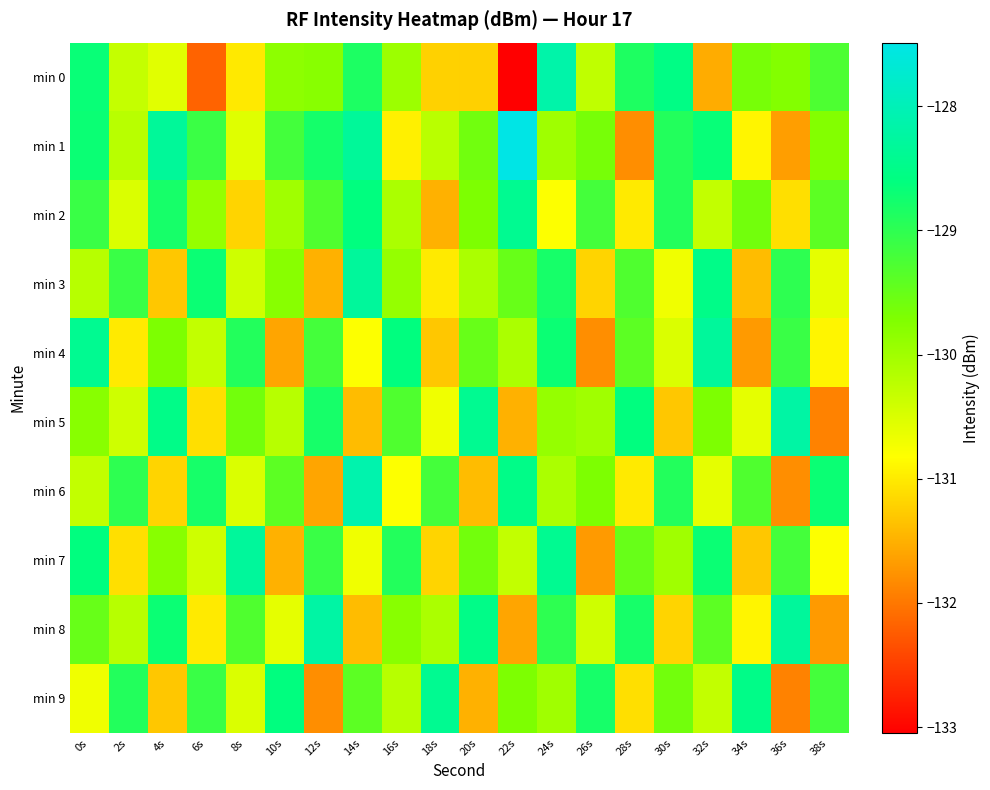

Reading left to right, list all the values displayed in this chart.

min 0: 0s=-128.7	2s=-130.3	4s=-130.6	6s=-132.2	8s=-131.0	10s=-129.8	12s=-129.8	14s=-128.8	16s=-130.0	18s=-131.2	20s=-131.2	22s=-133.0	24s=-128.1	26s=-130.3	28s=-128.9	30s=-128.5	32s=-131.5	34s=-129.6	36s=-129.8	38s=-129.3
min 1: 0s=-128.7	2s=-130.2	4s=-128.3	6s=-129.1	8s=-130.5	10s=-129.2	12s=-128.8	14s=-128.3	16s=-130.9	18s=-130.2	20s=-129.6	22s=-127.5	24s=-130.0	26s=-129.6	28s=-131.8	30s=-128.9	32s=-128.7	34s=-130.9	36s=-131.7	38s=-129.8
min 2: 0s=-129.1	2s=-130.5	4s=-128.8	6s=-129.9	8s=-131.2	10s=-130.0	12s=-129.3	14s=-128.6	16s=-130.1	18s=-131.5	20s=-129.7	22s=-128.4	24s=-130.8	26s=-129.2	28s=-131.0	30s=-128.9	32s=-130.3	34s=-129.6	36s=-131.1	38s=-129.4
min 3: 0s=-130.2	2s=-129.1	4s=-131.3	6s=-128.7	8s=-130.4	10s=-129.8	12s=-131.5	14s=-128.3	16s=-129.9	18s=-131.0	20s=-130.1	22s=-129.5	24s=-128.8	26s=-131.2	28s=-129.3	30s=-130.7	32s=-128.5	34s=-131.4	36s=-129.0	38s=-130.6
min 4: 0s=-128.4	2s=-131.0	4s=-129.7	6s=-130.3	8s=-128.9	10s=-131.6	12s=-129.2	14s=-130.8	16s=-128.6	18s=-131.3	20s=-129.5	22s=-130.1	24s=-128.7	26s=-131.8	28s=-129.4	30s=-130.5	32s=-128.3	34s=-131.7	36s=-129.1	38s=-130.9
min 5: 0s=-129.8	2s=-130.4	4s=-128.5	6s=-131.1	8s=-129.6	10s=-130.2	12s=-128.8	14s=-131.4	16s=-129.3	18s=-130.7	20s=-128.4	22s=-131.5	24s=-129.9	26s=-130.0	28s=-128.6	30s=-131.3	32s=-129.7	34s=-130.6	36s=-128.2	38s=-131.9
min 6: 0s=-130.3	2s=-129.0	4s=-131.2	6s=-128.8	8s=-130.5	10s=-129.4	12s=-131.6	14s=-128.1	16s=-130.8	18s=-129.2	20s=-131.4	22s=-128.5	24s=-130.1	26s=-129.7	28s=-131.0	30s=-128.9	32s=-130.6	34s=-129.3	36s=-131.8	38s=-128.7
min 7: 0s=-128.6	2s=-131.1	4s=-129.8	6s=-130.4	8s=-128.3	10s=-131.5	12s=-129.1	14s=-130.7	16s=-128.9	18s=-131.2	20s=-129.6	22s=-130.3	24s=-128.4	26s=-131.7	28s=-129.5	30s=-130.0	32s=-128.7	34s=-131.3	36s=-129.2	38s=-130.8
min 8: 0s=-129.5	2s=-130.2	4s=-128.7	6s=-131.0	8s=-129.3	10s=-130.6	12s=-128.2	14s=-131.4	16s=-129.8	18s=-130.1	20s=-128.5	22s=-131.6	24s=-129.0	26s=-130.4	28s=-128.8	30s=-131.2	32s=-129.4	34s=-130.9	36s=-128.3	38s=-131.7
min 9: 0s=-130.7	2s=-128.9	4s=-131.3	6s=-129.1	8s=-130.5	10s=-128.6	12s=-131.8	14s=-129.4	16s=-130.2	18s=-128.4	20s=-131.5	22s=-129.7	24s=-130.0	26s=-128.8	28s=-131.1	30s=-129.6	32s=-130.3	34s=-128.5	36s=-131.9	38s=-129.2